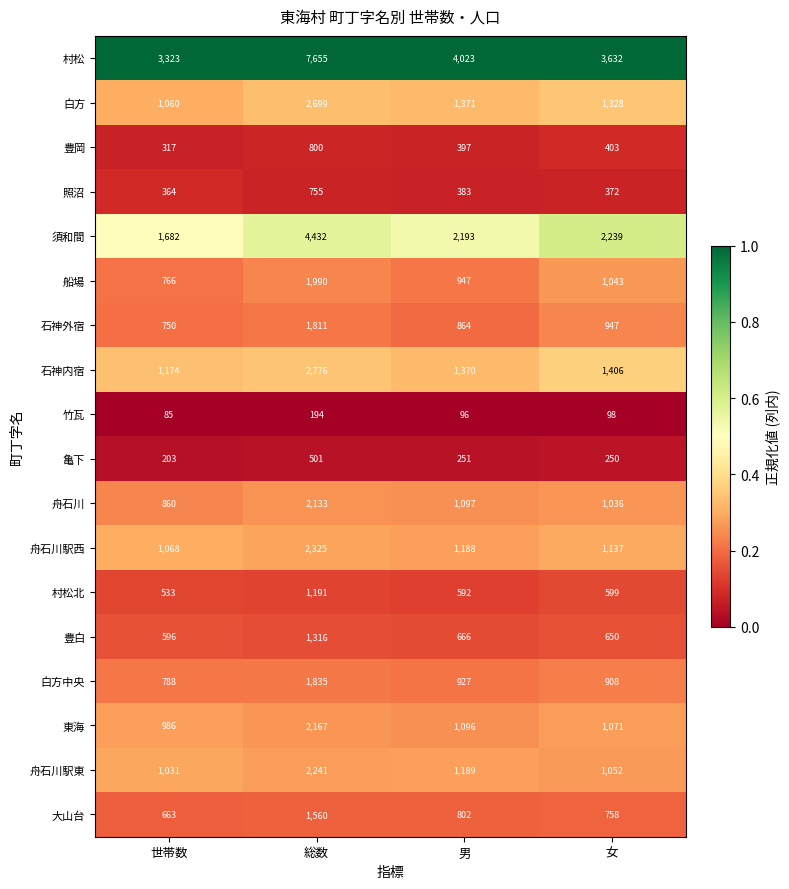

True or false: 竹瓦 has a value of 147 at 女.

False